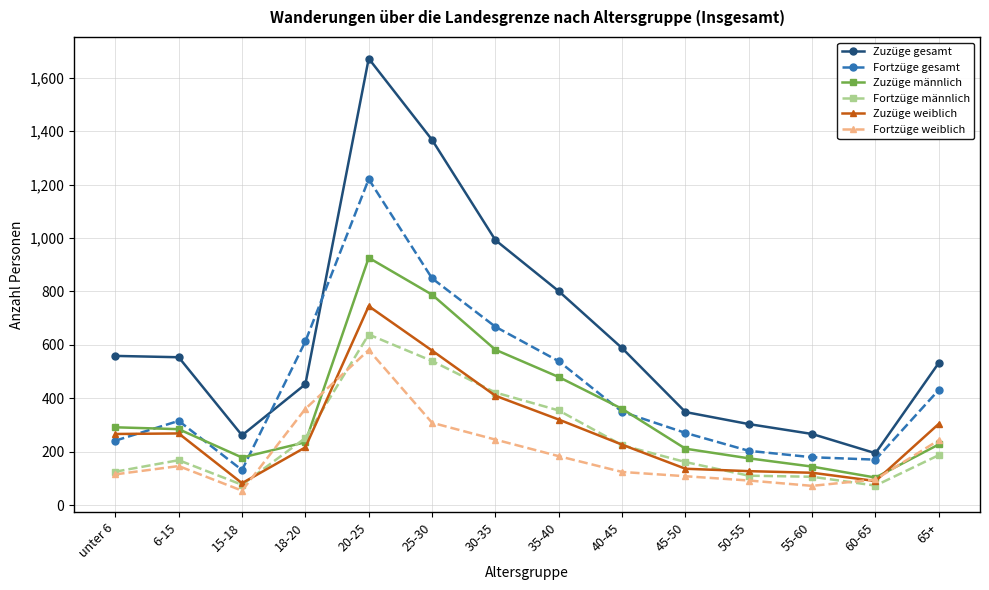

At which label does Zuzüge männlich first exceed 285?

unter 6